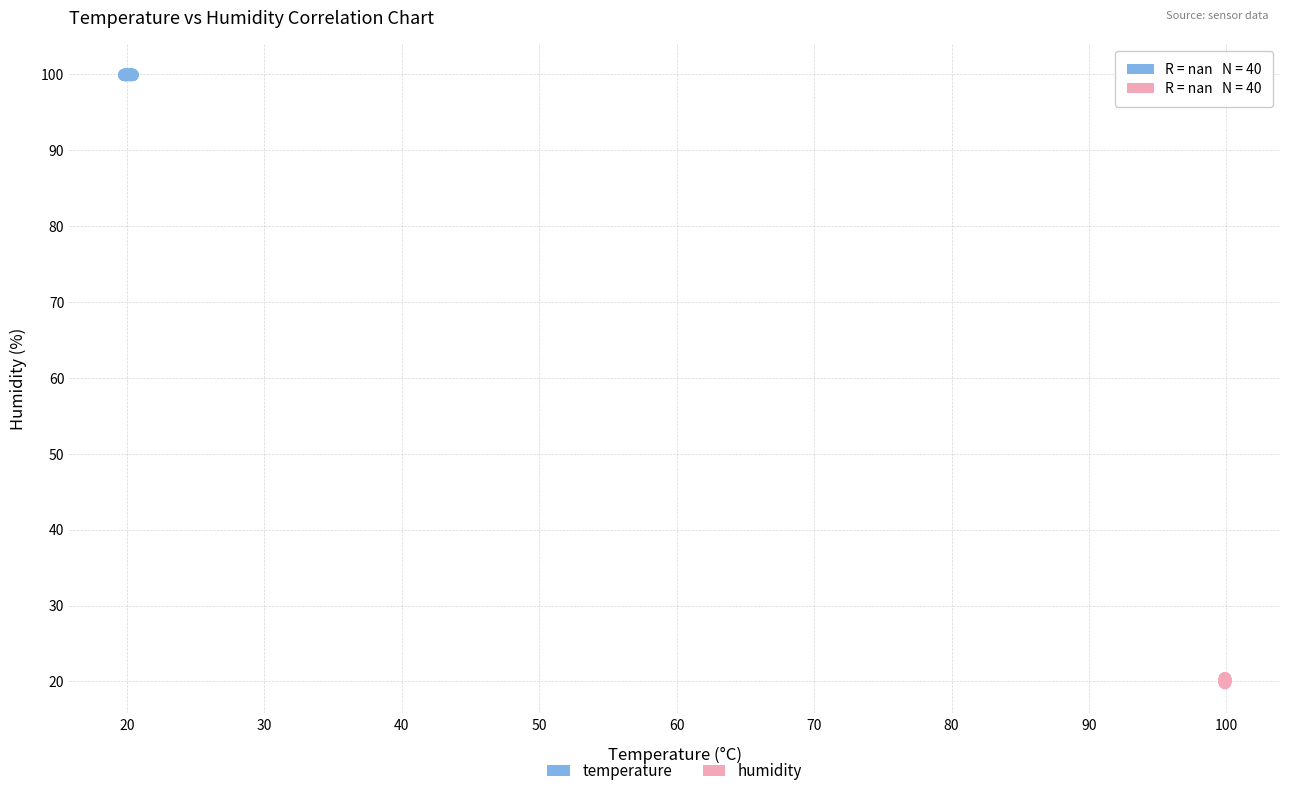

Which series contains the lowest Y value?

humidity